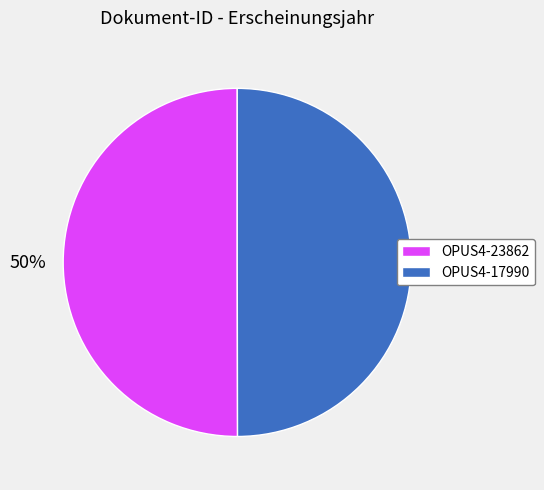

Combined, do OPUS4-17990 and OPUS4-23862 account for over 50%?

Yes